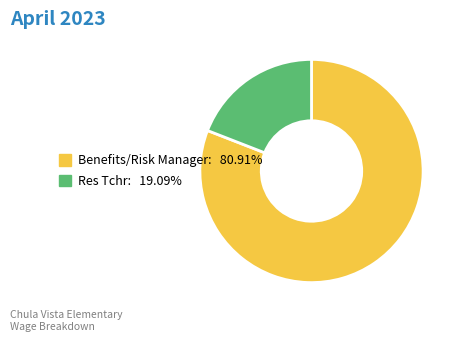

The Res Tchr slice represents 19% of the pie. True or false?

True